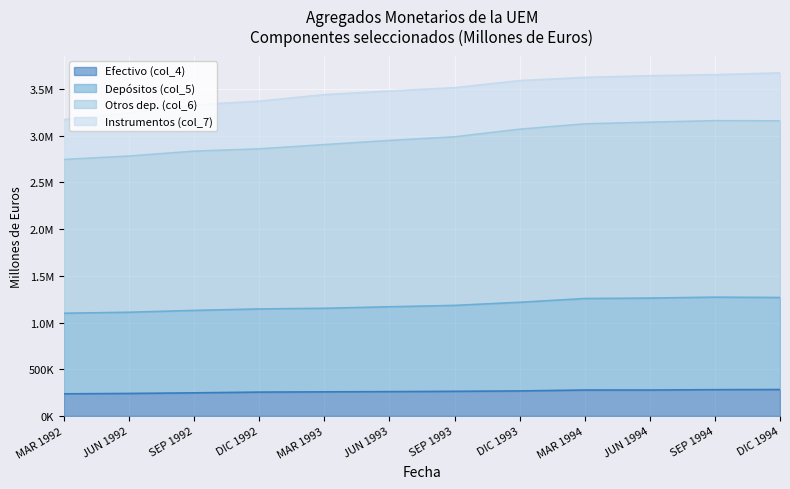

Does the chart display data point markers on the line(s)?

No